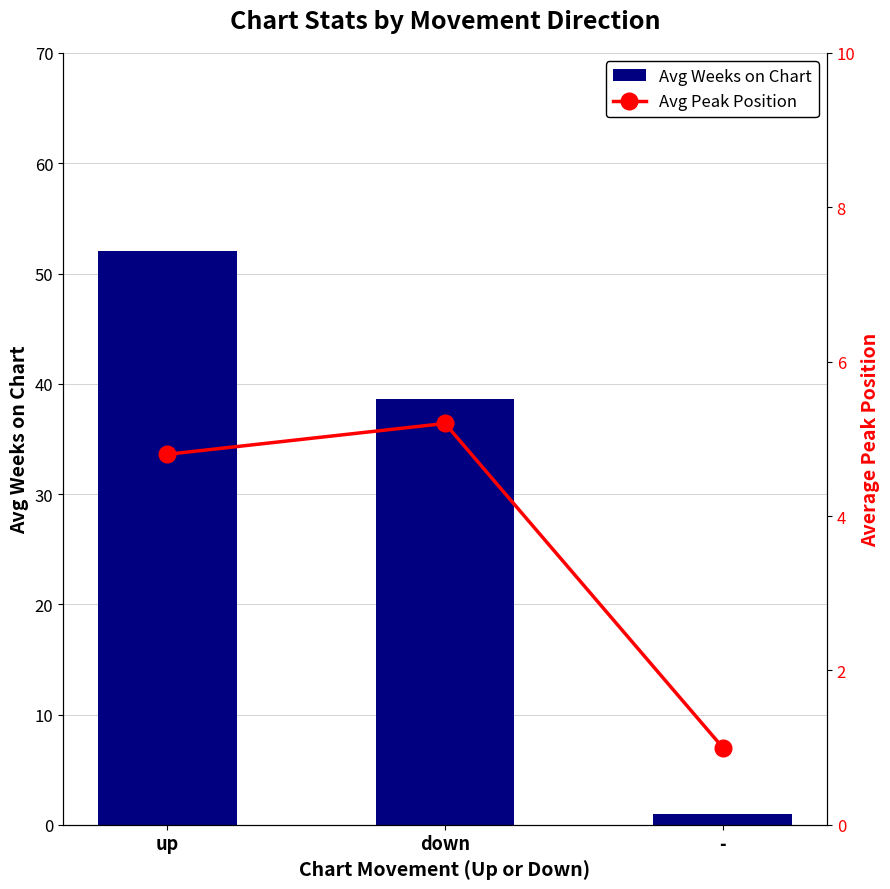

Is it true that Avg Peak Position equals 1.9 at down?

False